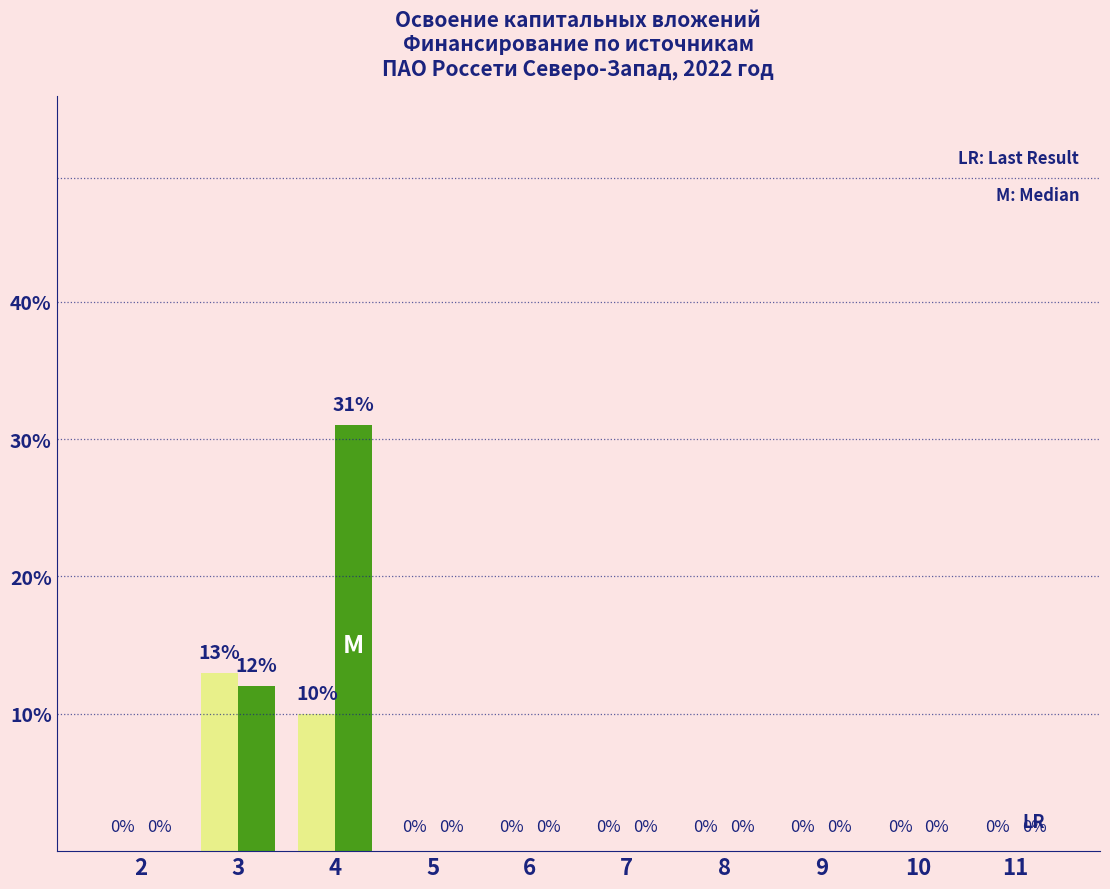

Does the chart contain stacked bars?

No